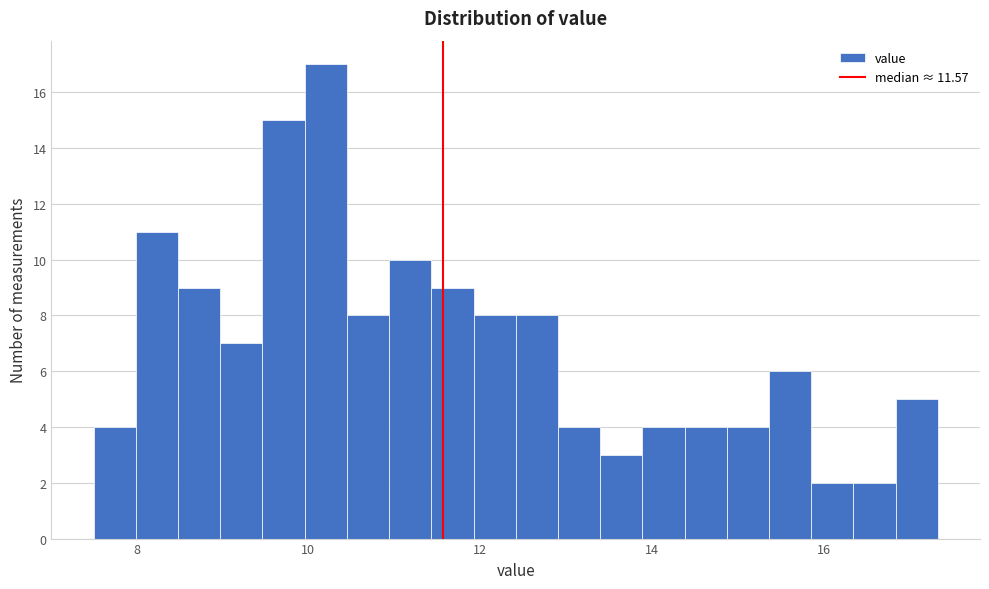

Read against the x-axis, roughly where is the centre of the tallest bar?

10.2